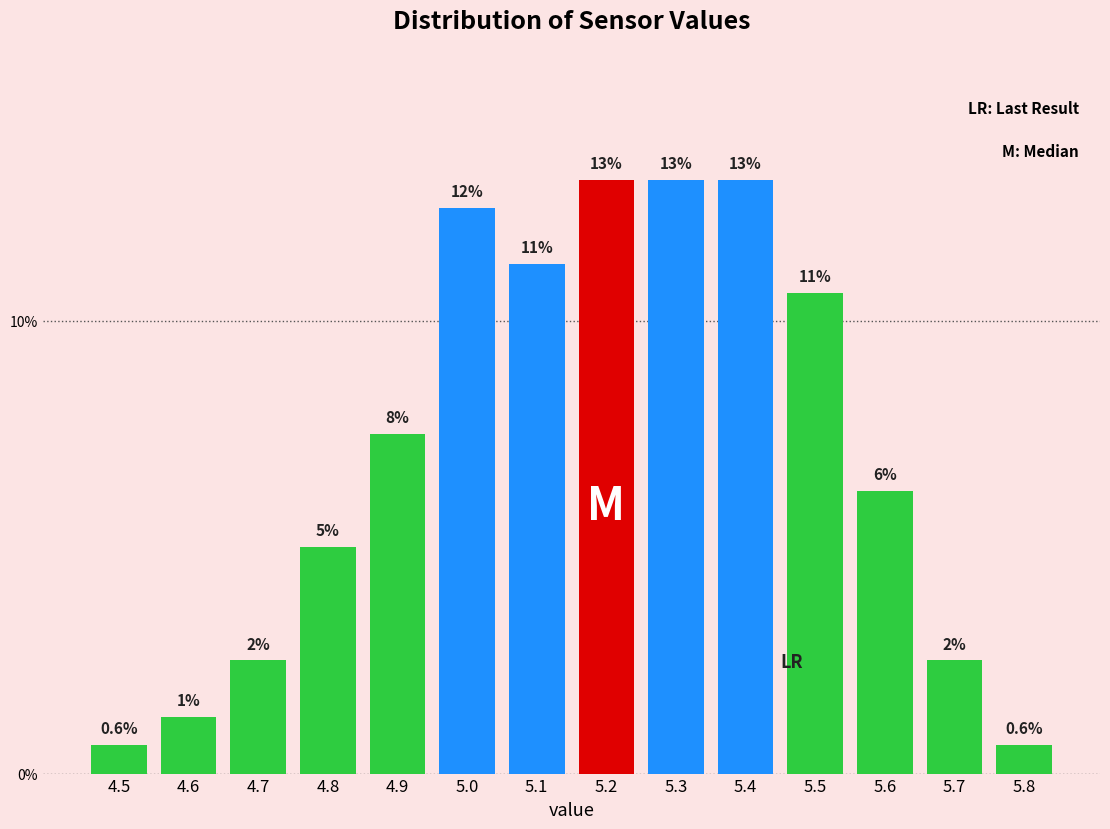

Are the bars horizontal?

No